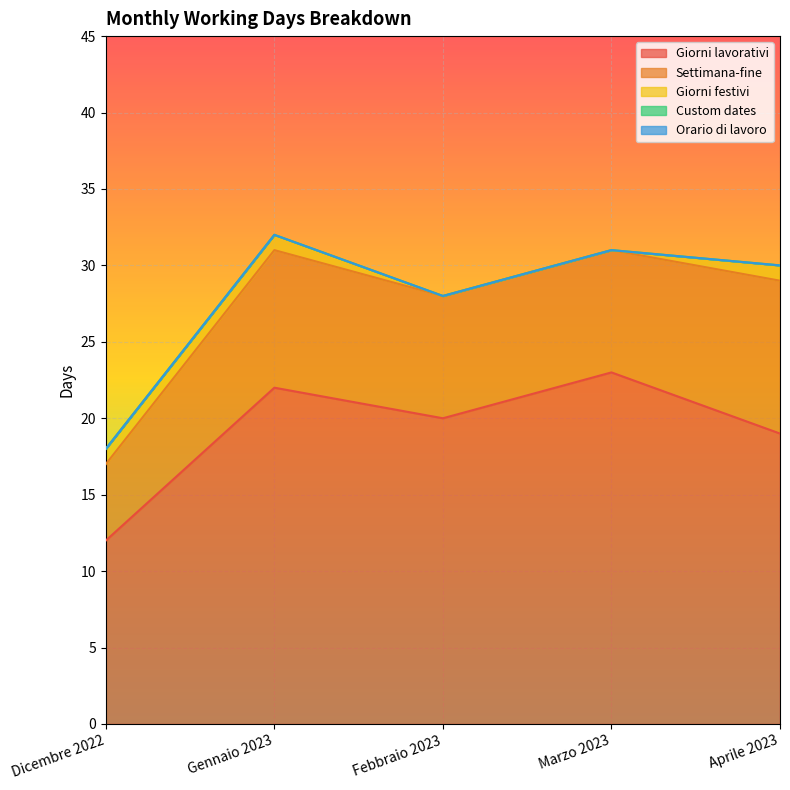

Which label corresponds to the largest value in the chart?

Marzo 2023